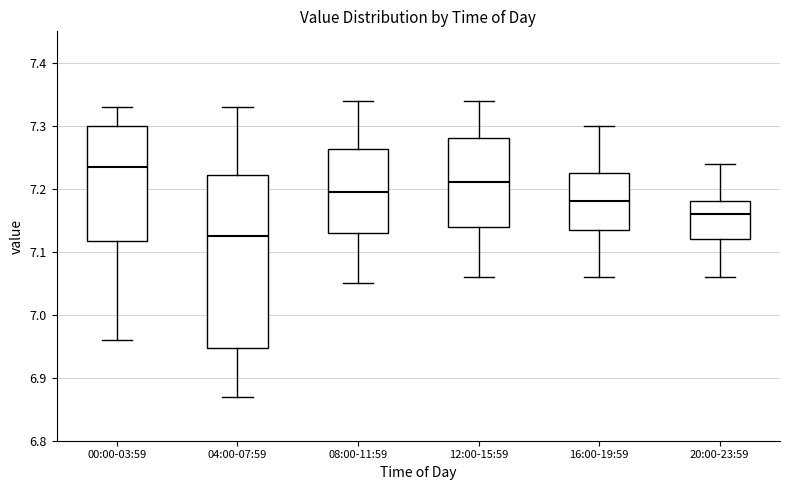

Reading left to right, read every box against the y-axis: the position of its median line, the range the box covers, and the ends of its whiskers. The values are not printed on the chart, so give them approximately, as read against the axis.

00:00-03:59: median 7.24, box 7.12 to 7.30, whiskers 6.96 to 7.33
04:00-07:59: median 7.13, box 6.95 to 7.22, whiskers 6.87 to 7.33
08:00-11:59: median 7.20, box 7.13 to 7.26, whiskers 7.05 to 7.34
12:00-15:59: median 7.21, box 7.14 to 7.28, whiskers 7.06 to 7.34
16:00-19:59: median 7.18, box 7.14 to 7.23, whiskers 7.06 to 7.30
20:00-23:59: median 7.16, box 7.12 to 7.18, whiskers 7.06 to 7.24